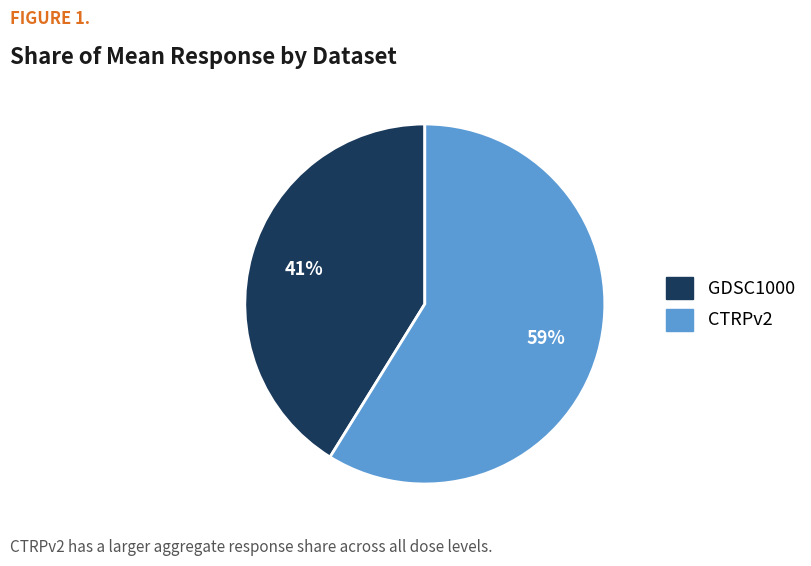

Does any single category account for the majority?

Yes